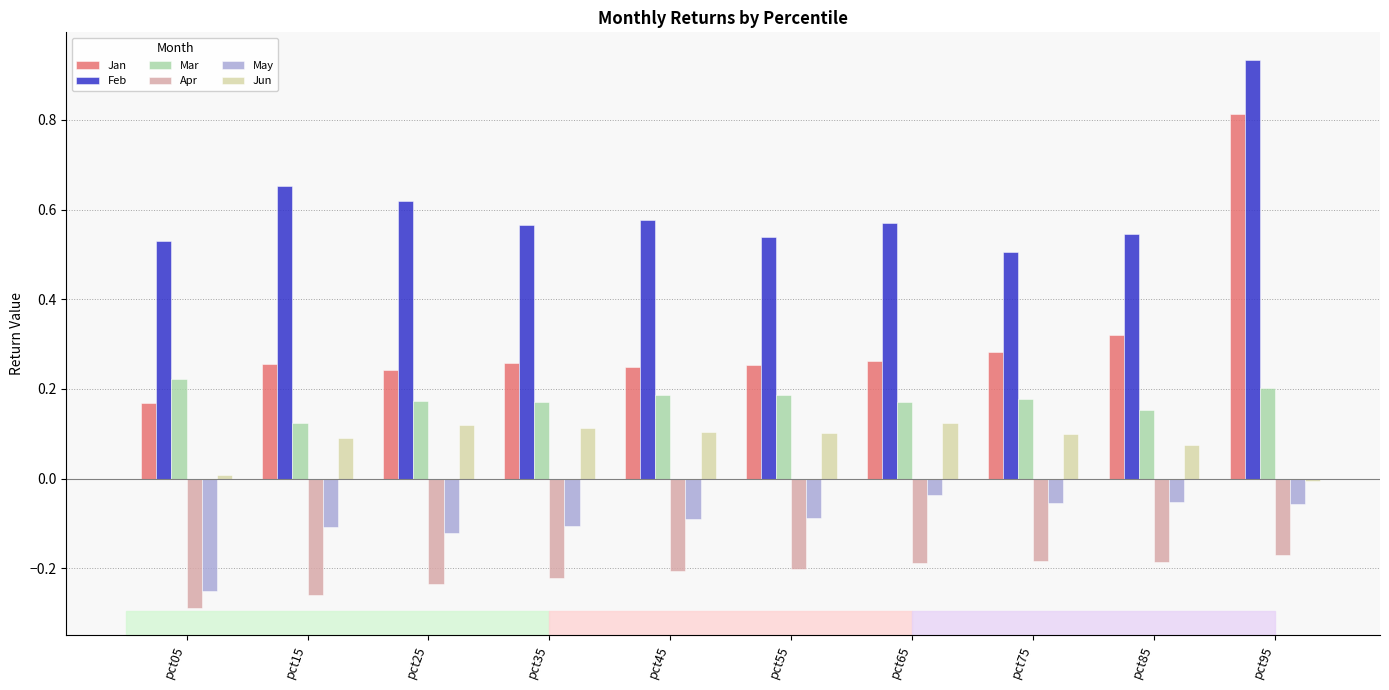

Count the number of data series in this chart.

6